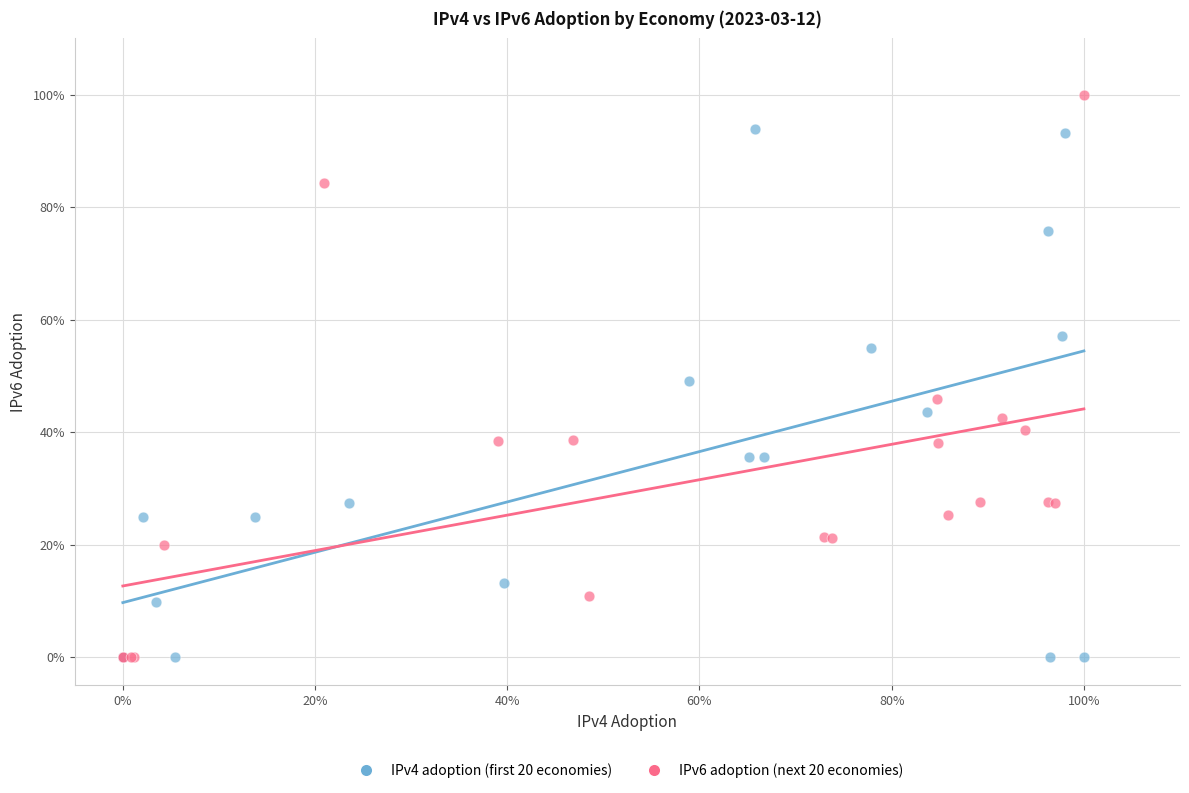

What are all the series names shown in the legend?

IPv4 adoption (first 20 economies), IPv6 adoption (next 20 economies)